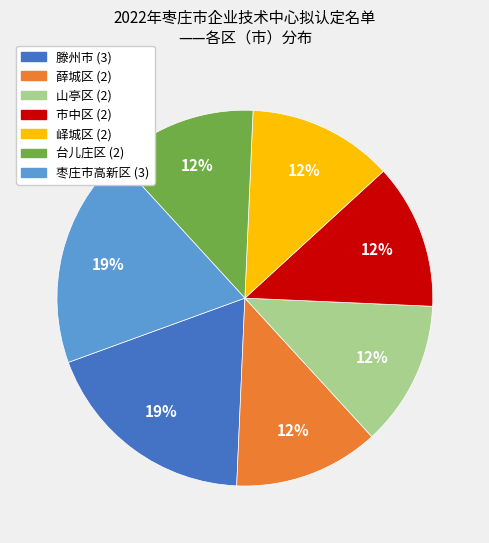

To the nearest percent, what is the average slice percentage?

14%